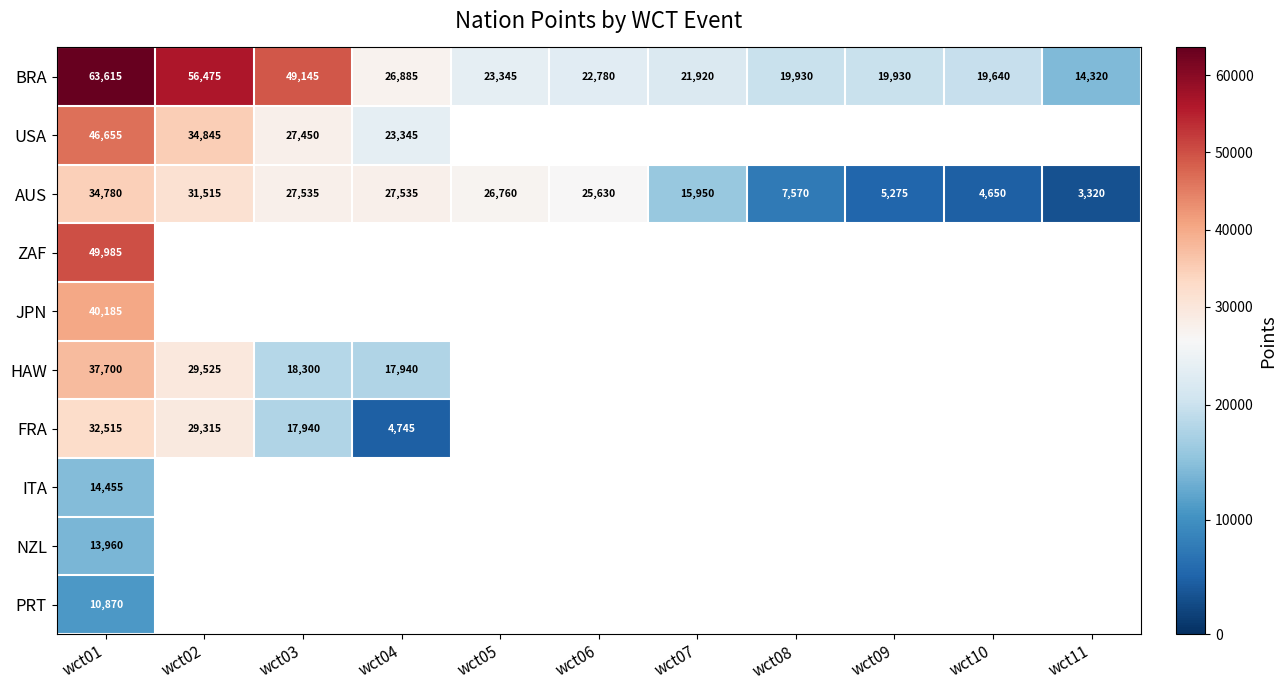

The BRA series shows 26885 at wct04. True or false?

True